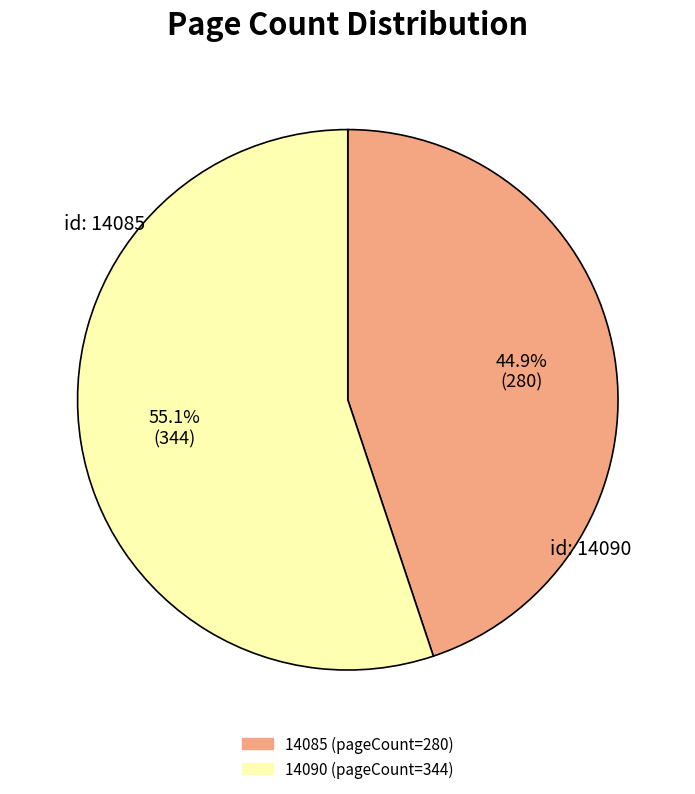

What is the ratio of the value at 14090 to the value at 14085?

1.2